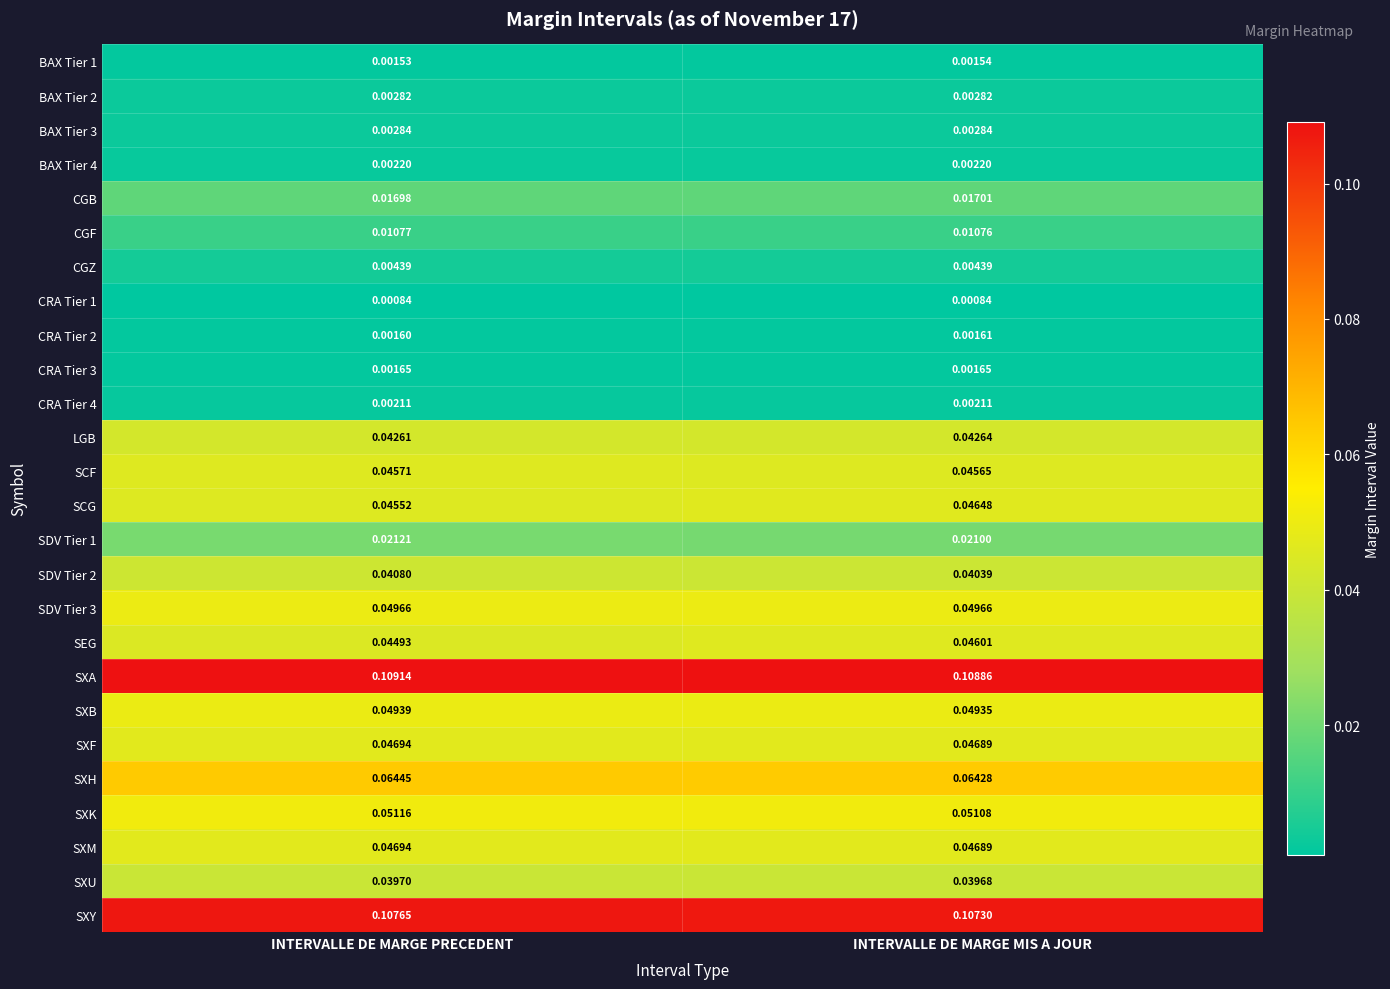

Where is CGB nearest to the value 0?

INTERVALLE DE MARGE PRECEDENT